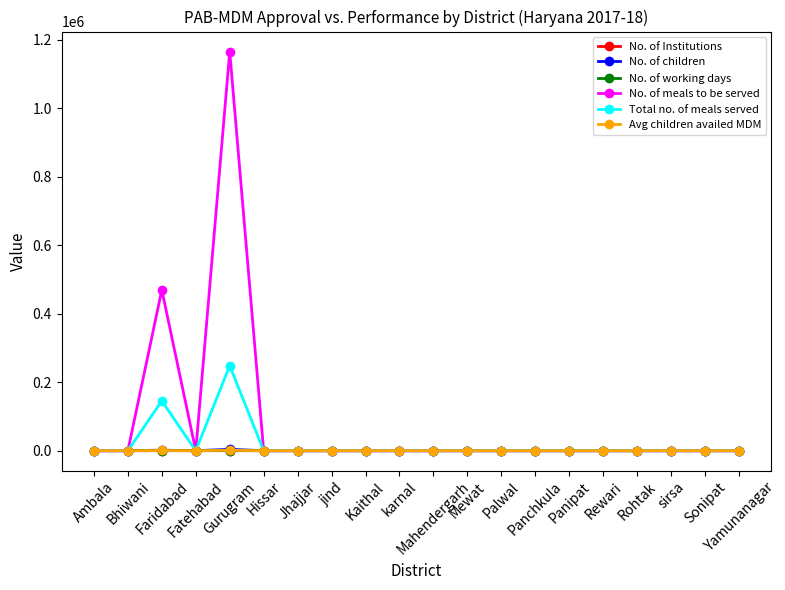

How many data points in No. of Institutions are above 0?

2